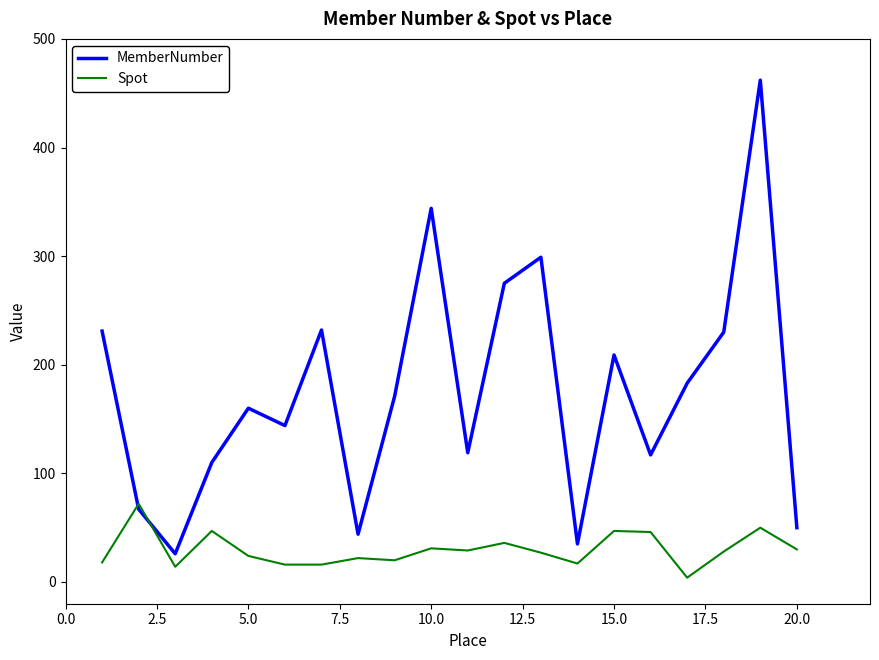

Which series has the largest total across all categories?

MemberNumber